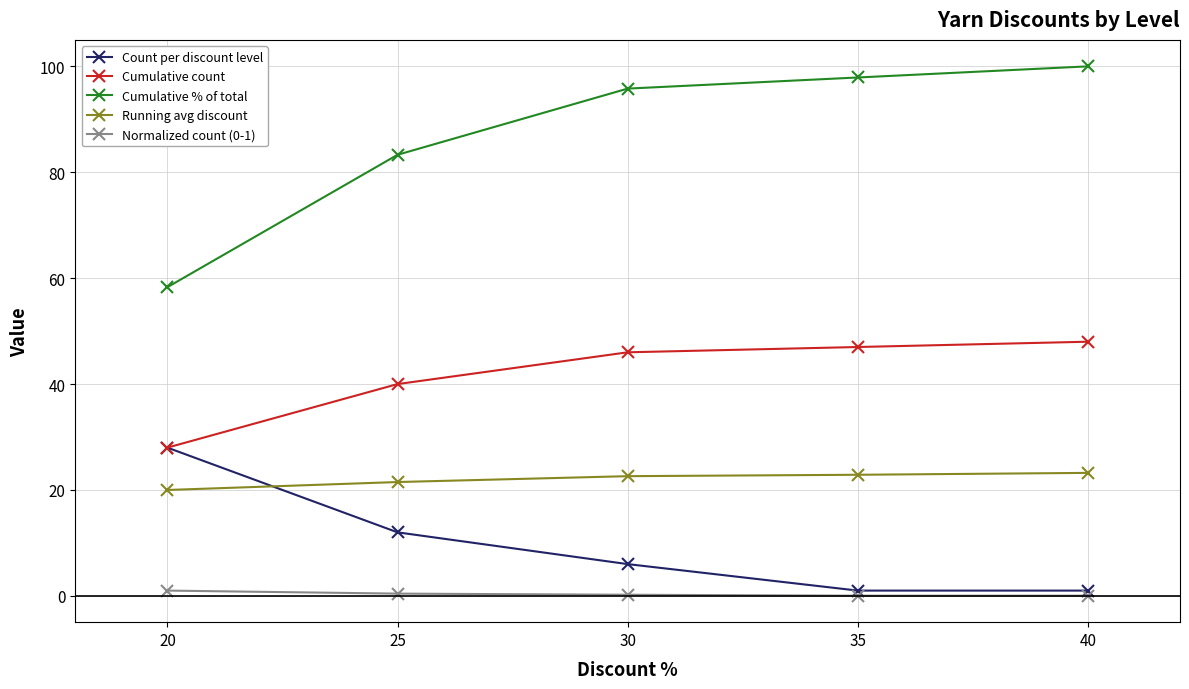

Is this an area chart (filled region under the line)?

No